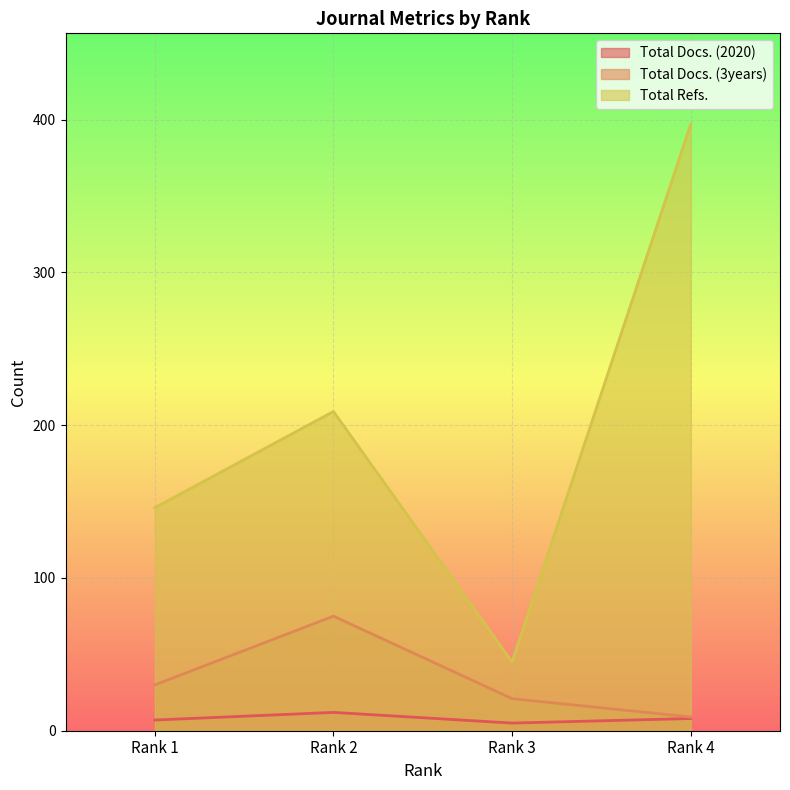

List the series in order of their peak value, highest first.

Total Refs., Total Docs. (3years), Total Docs. (2020)